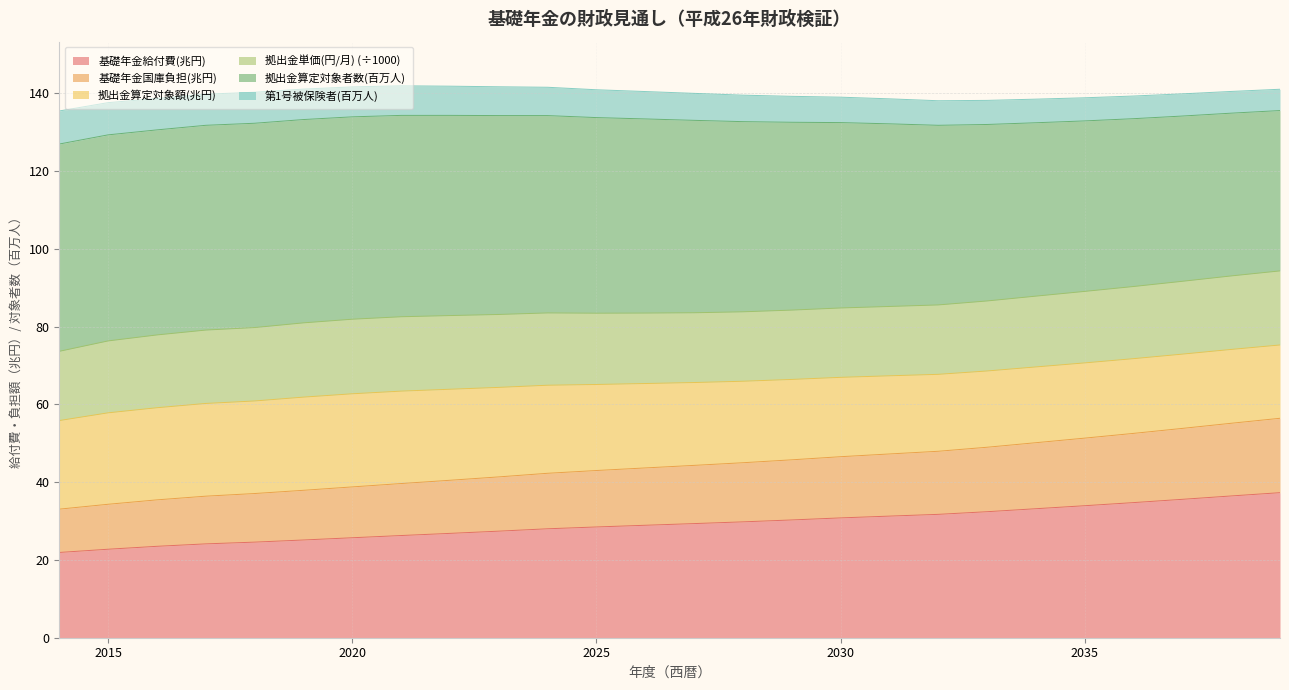

True or false: 基礎年金国庫負担(兆円) and 第1号被保険者(百万人) intersect in this chart.

False